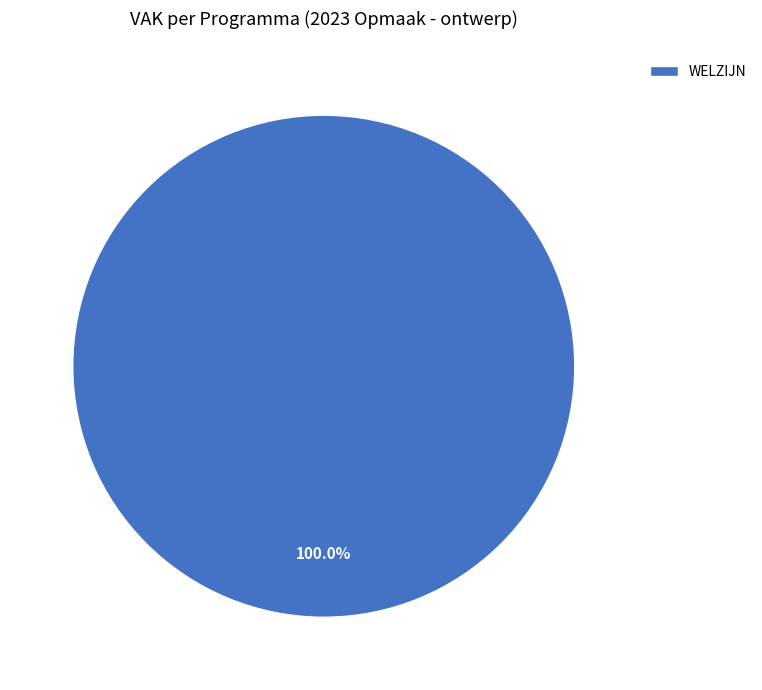

Is there a majority slice in this chart?

Yes